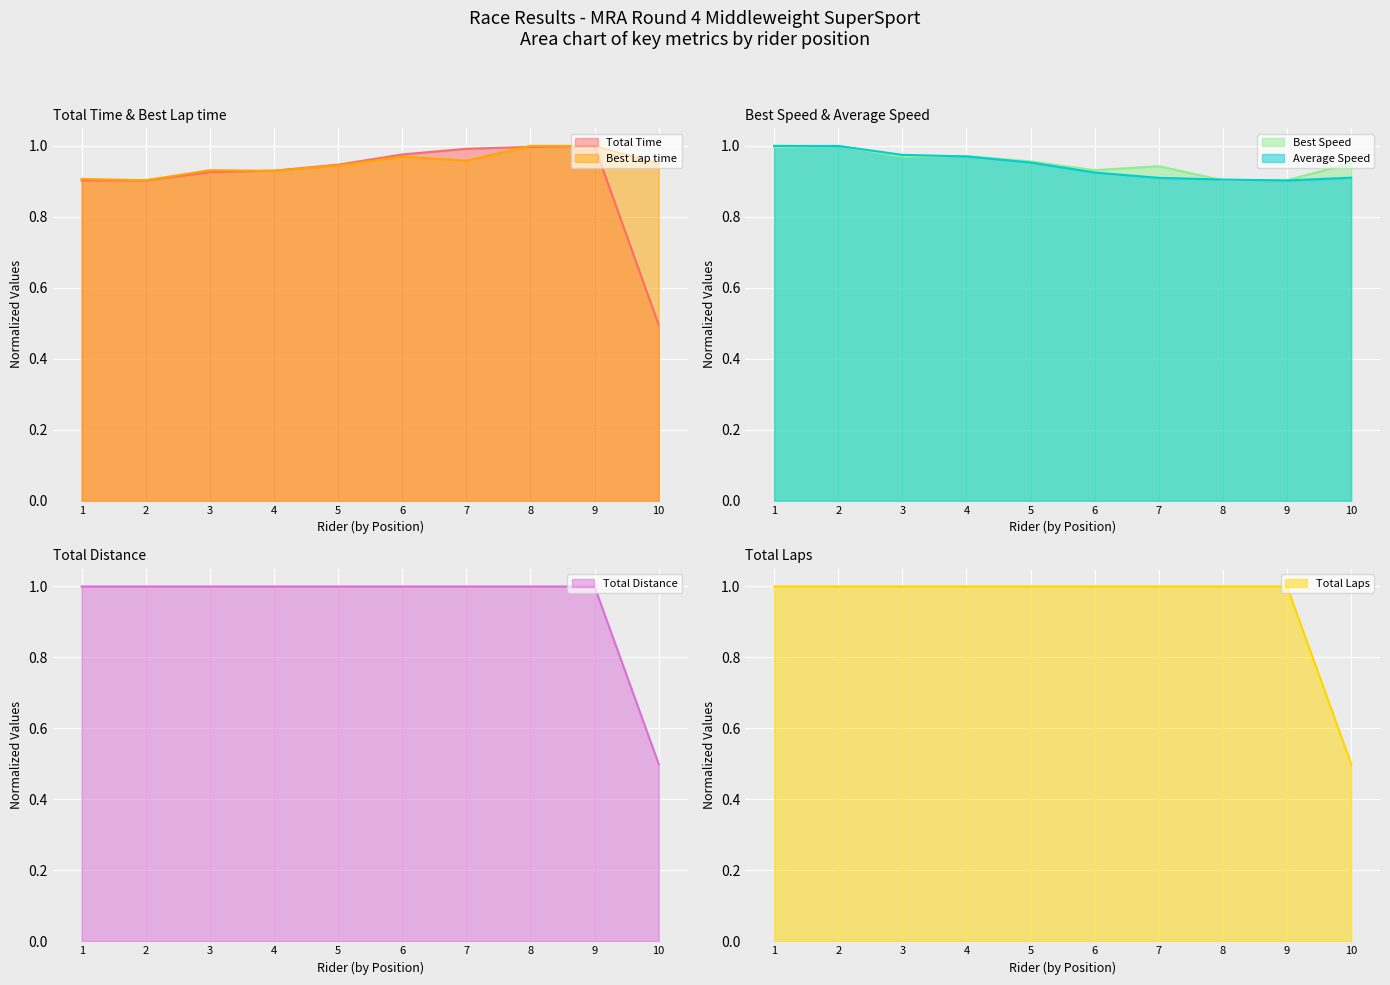

Which series has the largest range (max minus min)?

Total Time